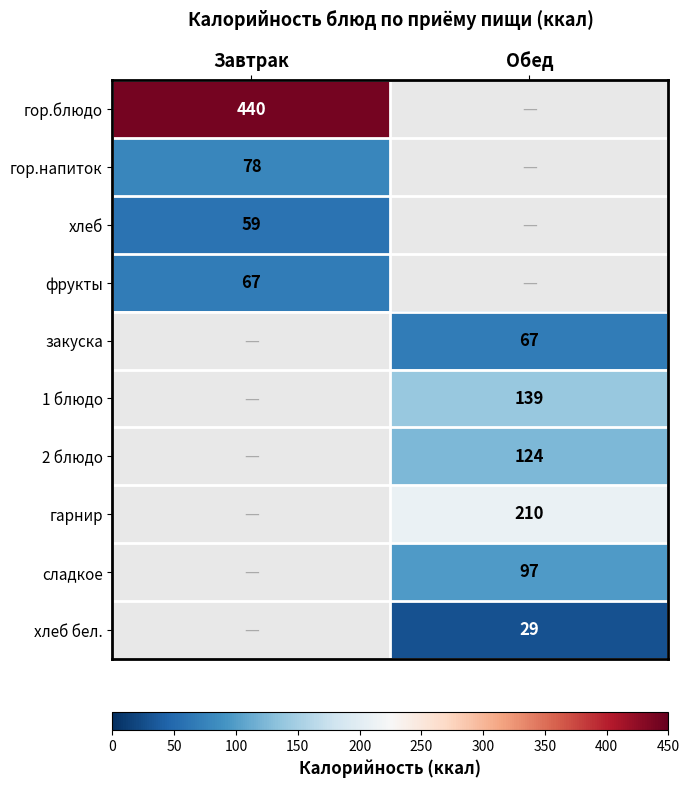

Is it true that гор.напиток equals 103 at Завтрак?

False